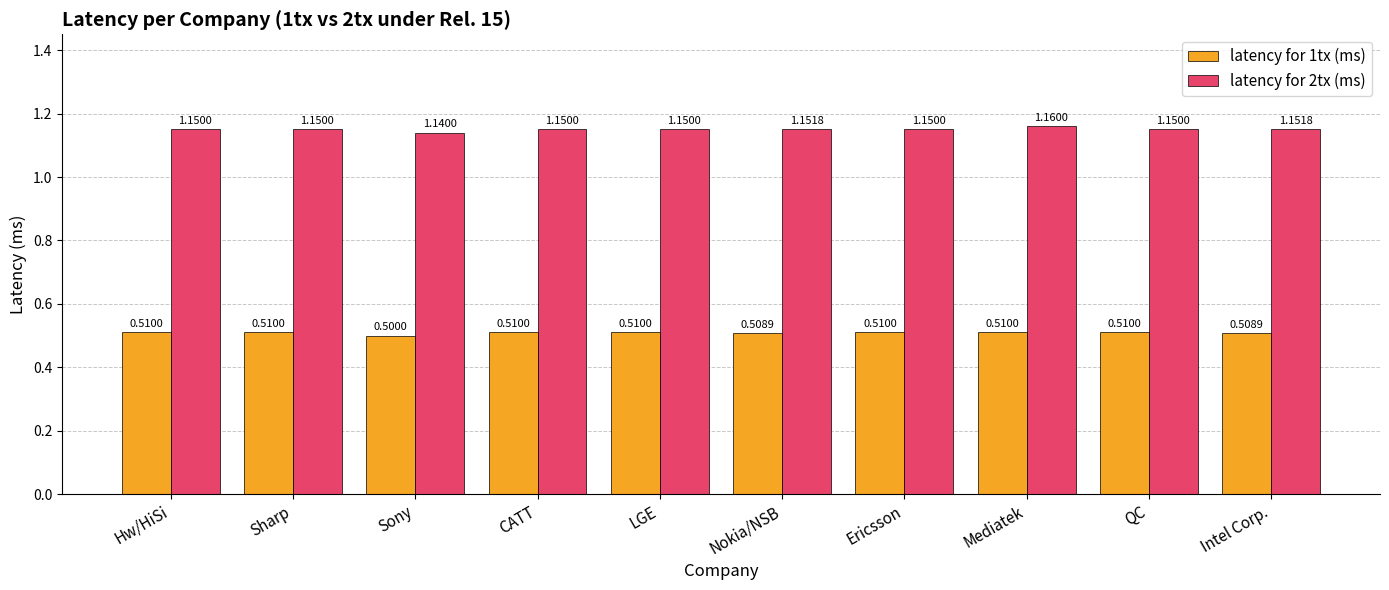

The value of latency for 1tx (ms) at Nokia/NSB is 0.3. True or false?

False